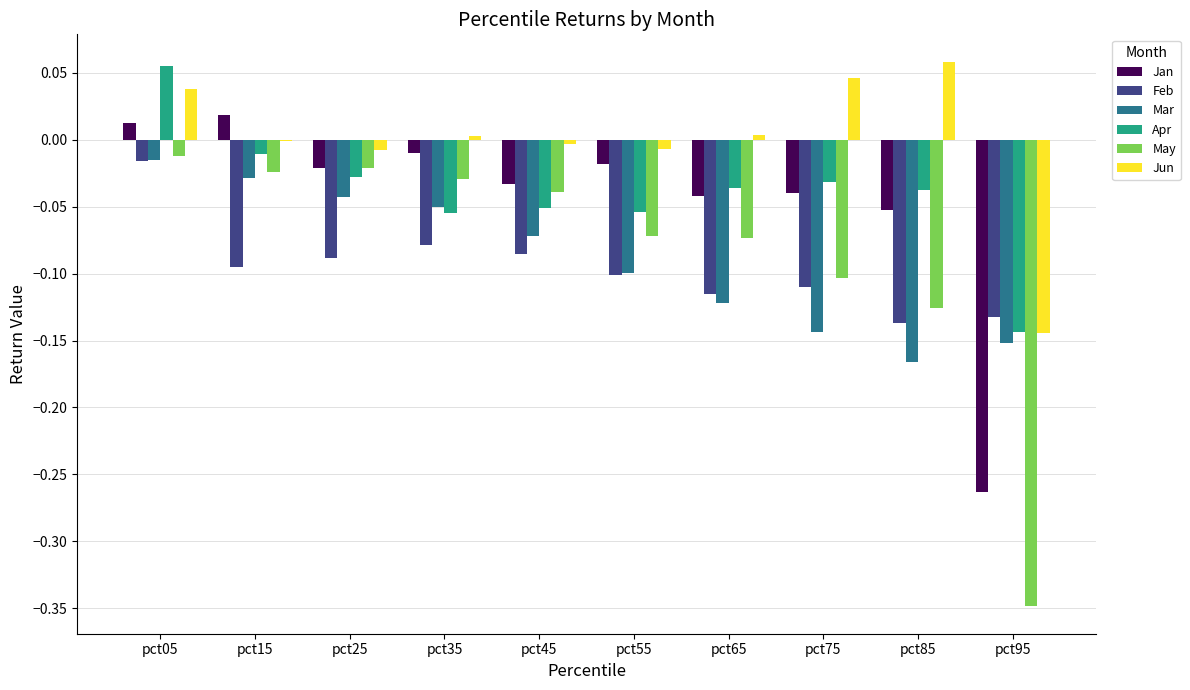

Is it true that Feb equals -0.2 at pct15?

False